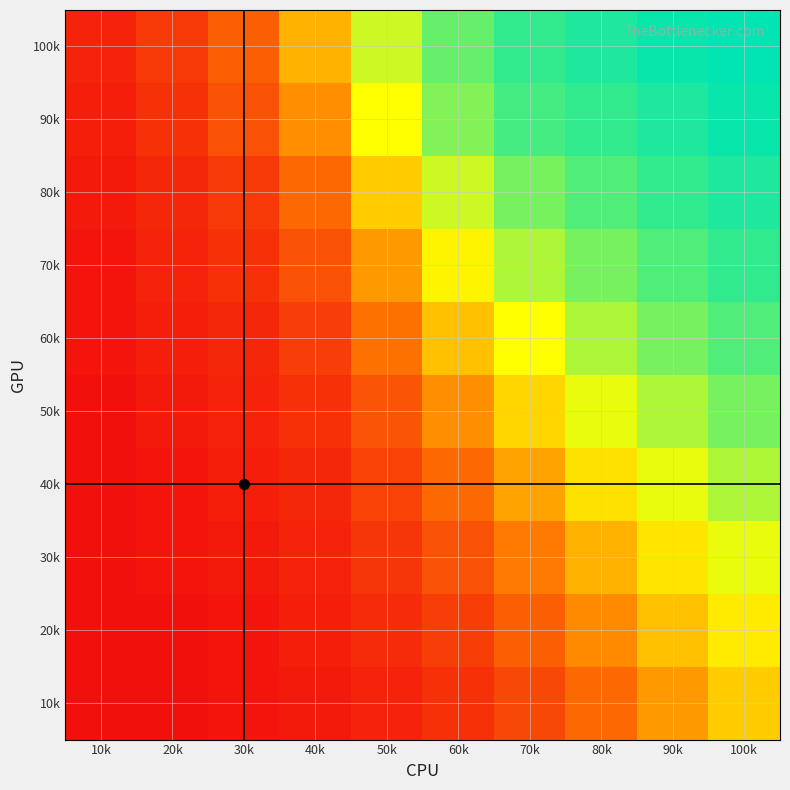

Count the number of categories in the chart.

10